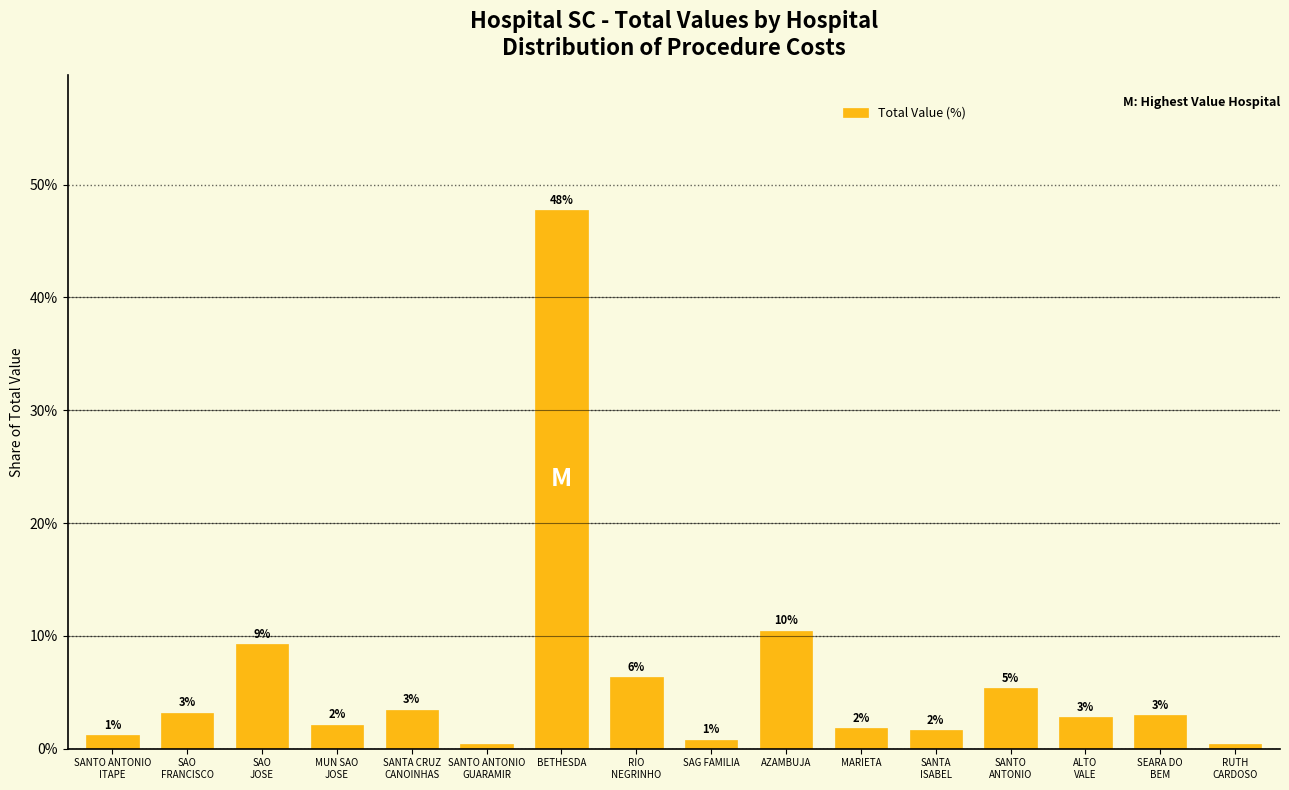

The chart shows a value of 3.2 at SAO
FRANCISCO. True or false?

True